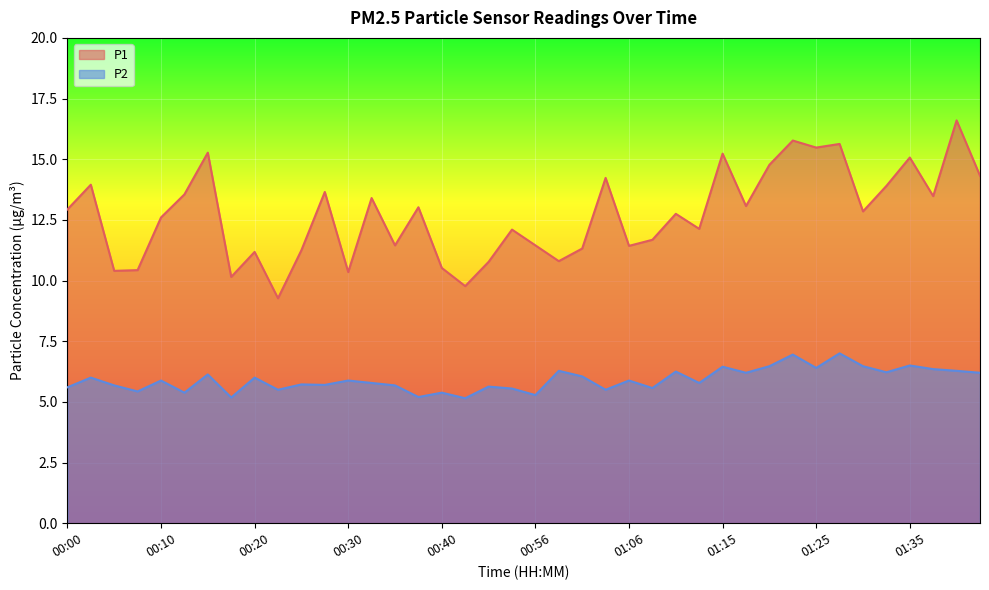

What value does the P1 series have at 01:08?

11.7